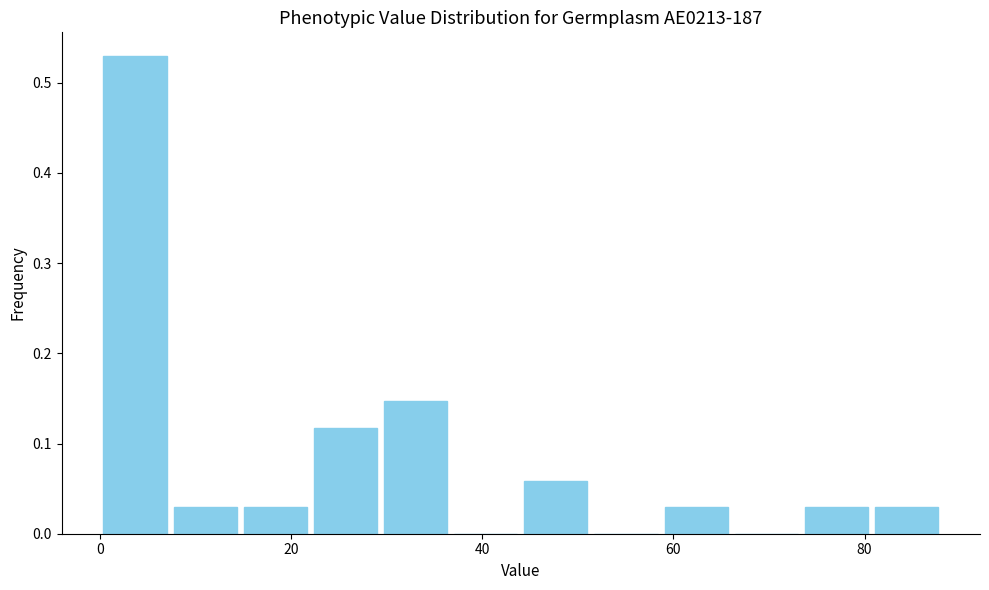

Around what value on the x-axis is the tallest bar? Give the approximate position of its centre, as read against the axis.

4